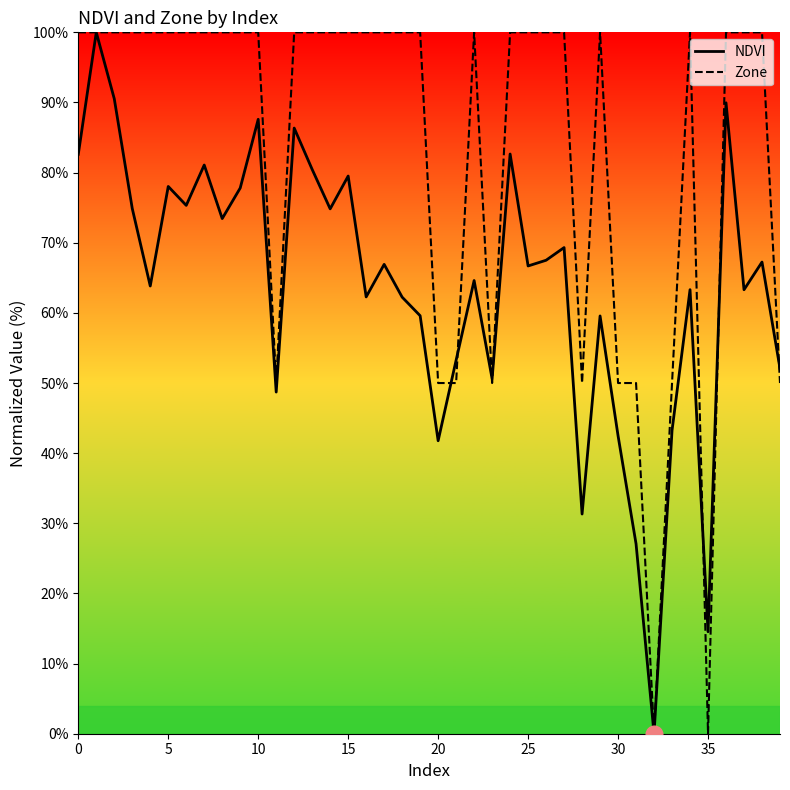

How many distinct data groups are displayed?

2